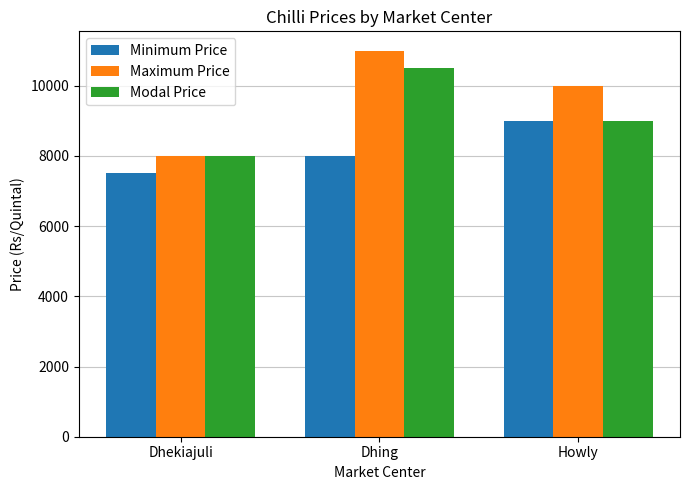

At which label does Minimum Price reach its peak?

Howly